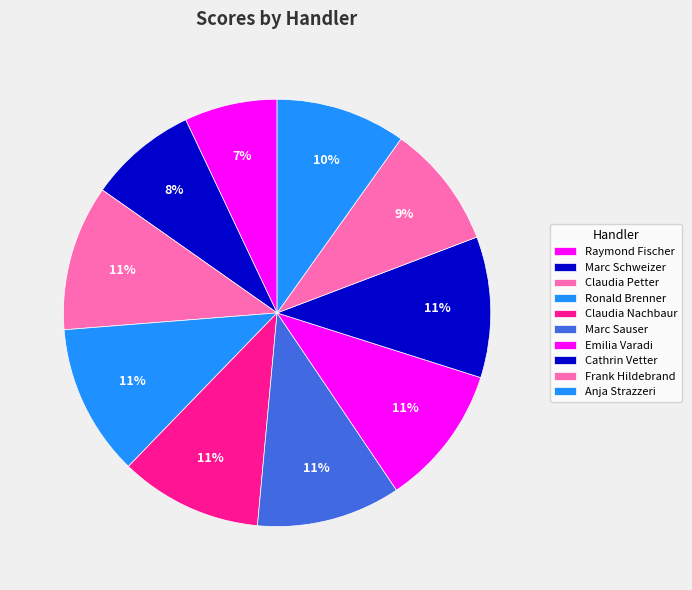

Count the number of slices in the pie.

10